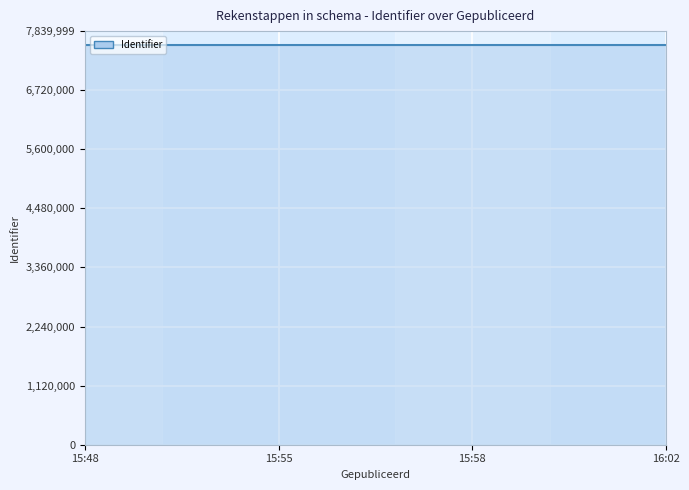

How many lines are shown in the chart?

1